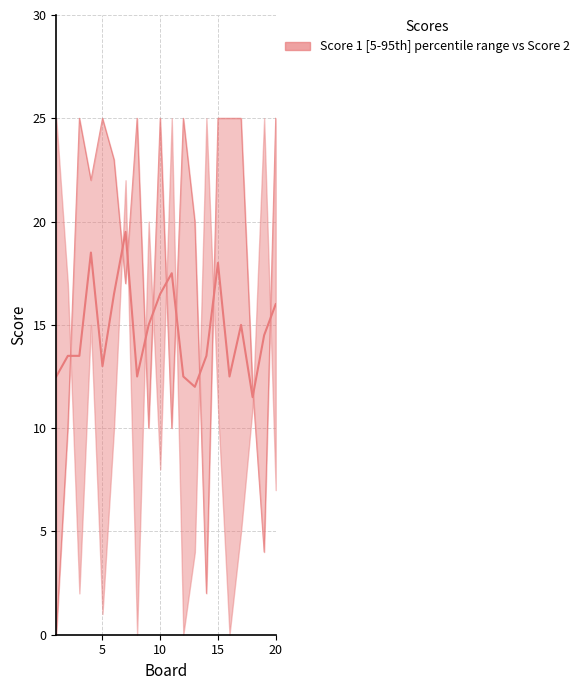

At 10, list the series in order from smallest to largest.

Score 1, Score 2